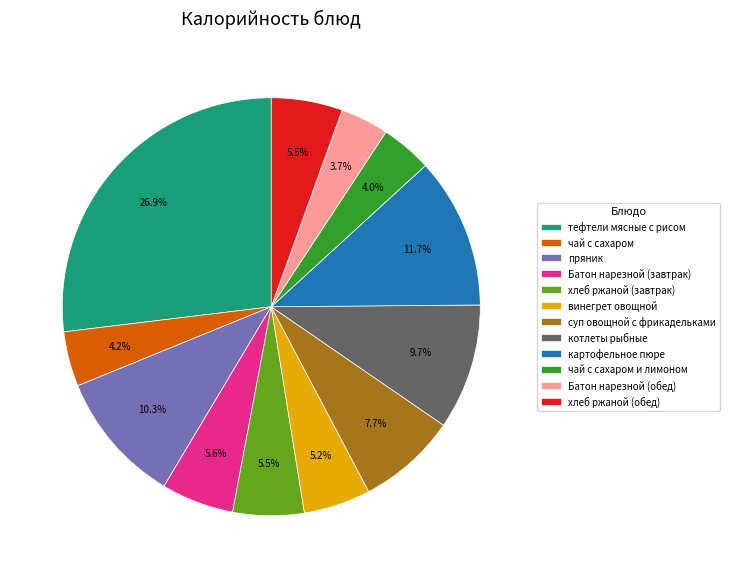

Which slice is the largest?

тефтели мясные с рисом